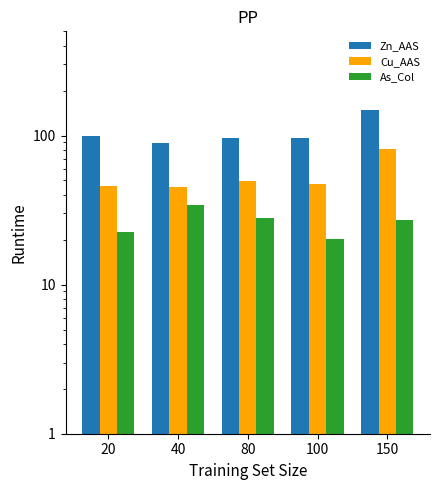

At which label is As_Col closest to 27?

150